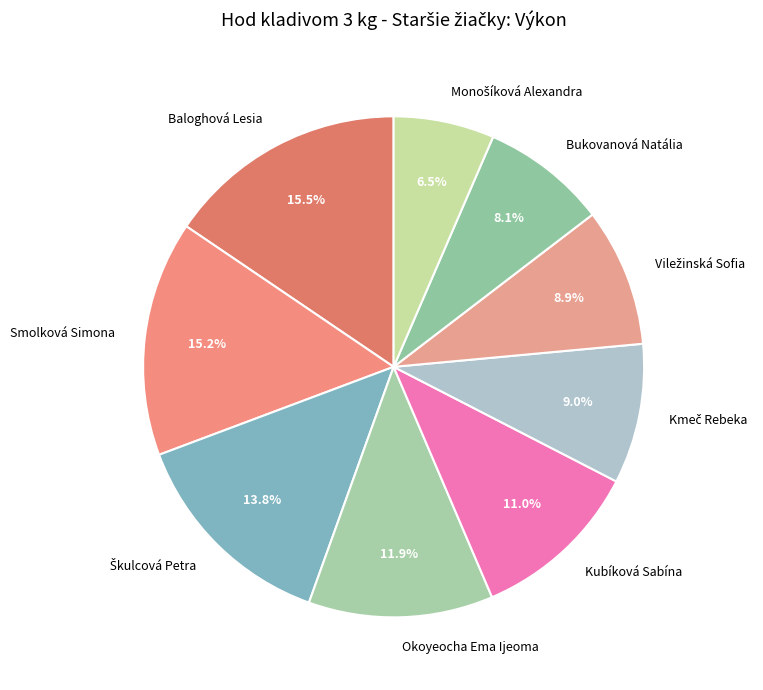

Count the number of slices in the pie.

9